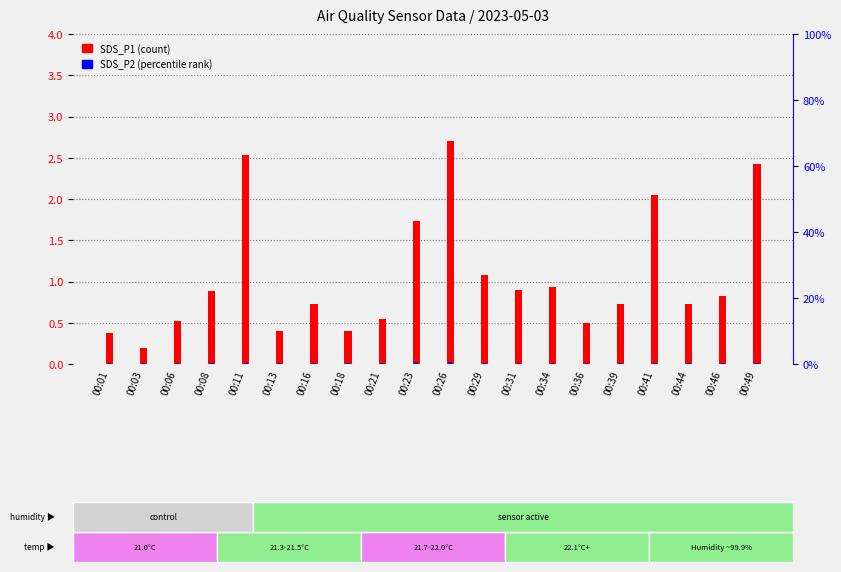

Between 00:23 and 00:44, which series saw the biggest shift?

SDS_P1